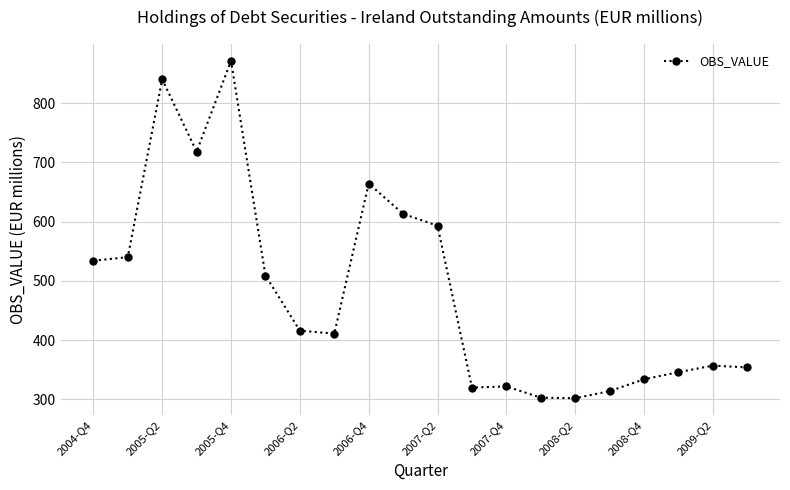

What is the difference between the second highest and minimum values?

538